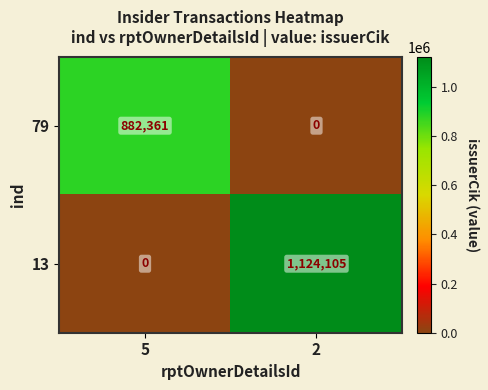

The 13 series shows 0 at 5. True or false?

True